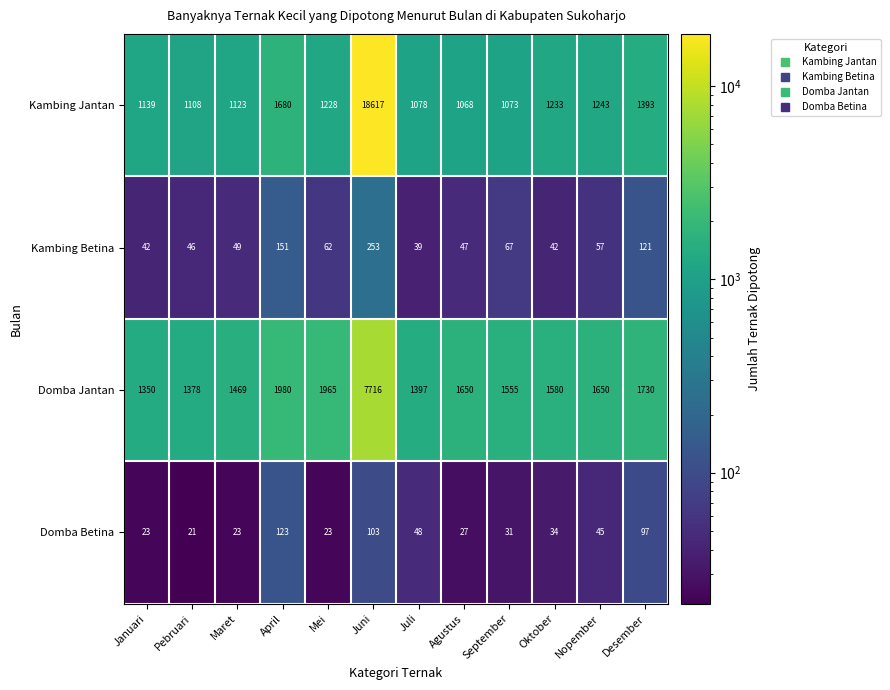

Is the value of Domba Betina at Desember greater than the value of Kambing Betina at Mei?

Yes